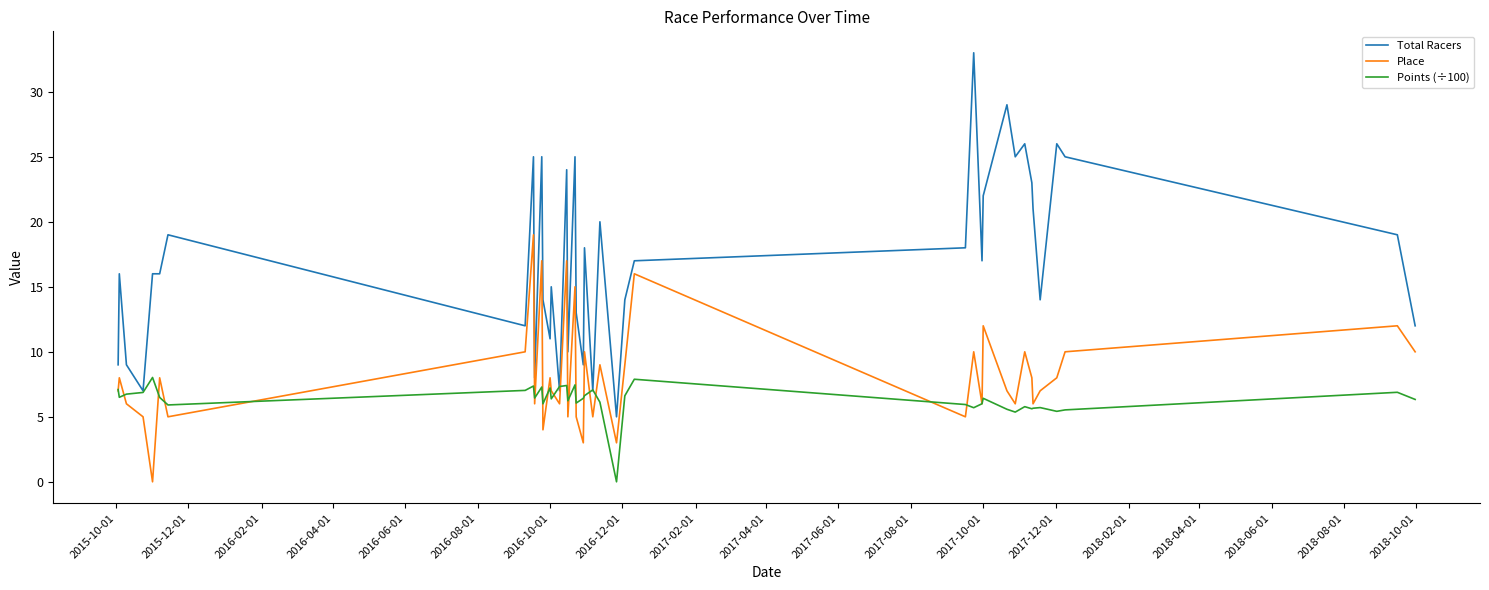

Which series has the widest spread of values?

Total Racers